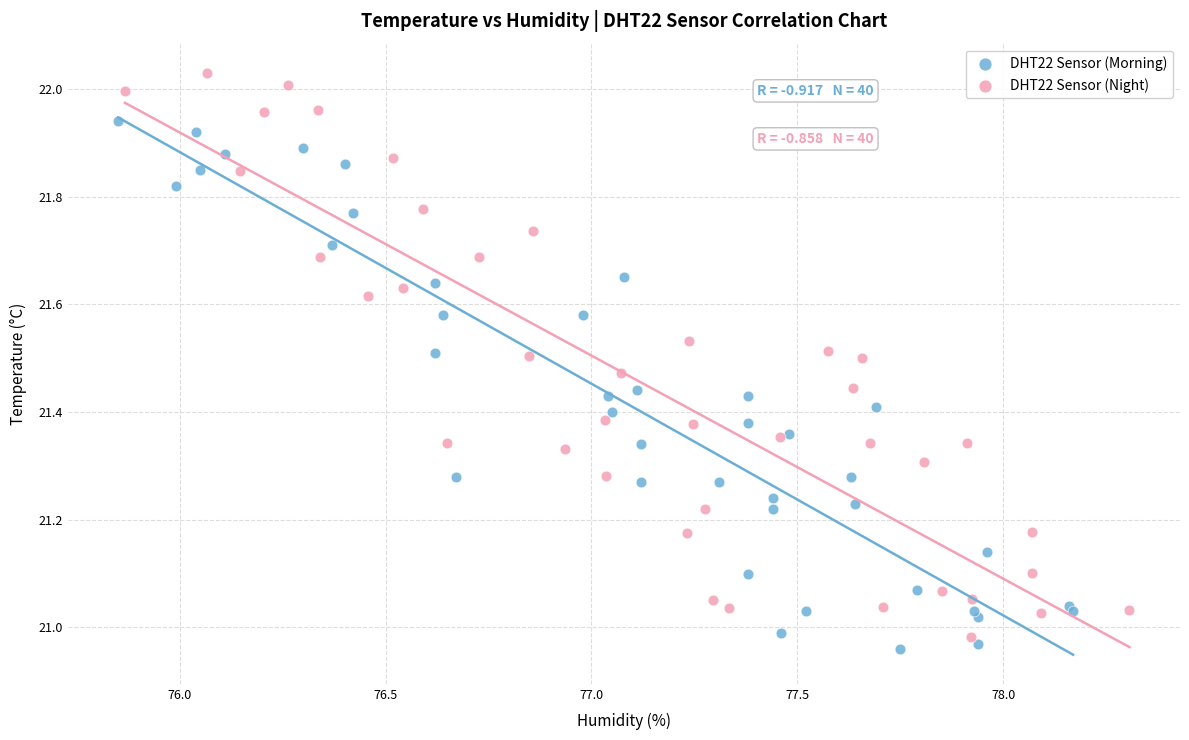

Which series has the widest spread of Y values?

DHT22 Sensor (Night)